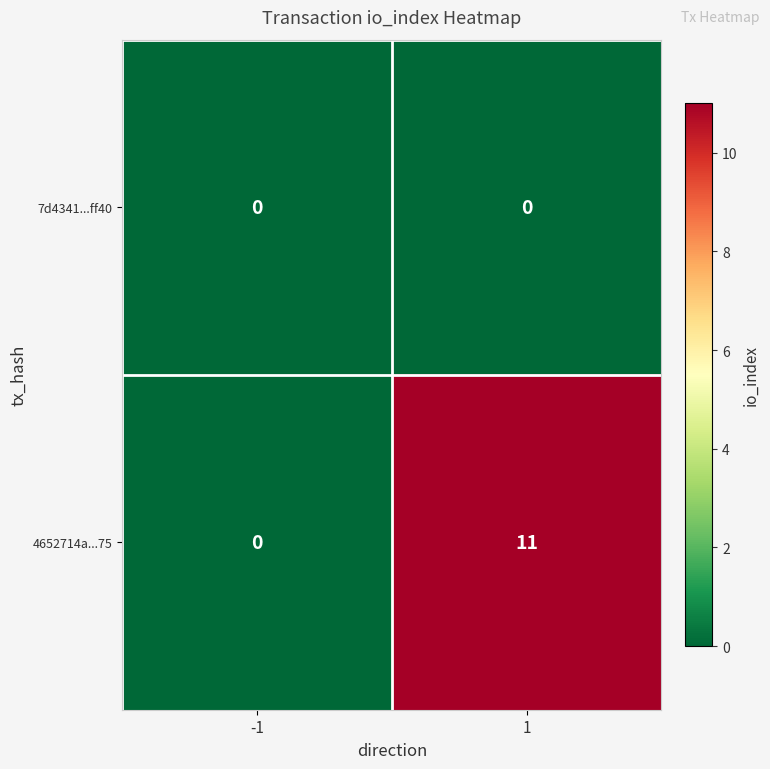

At which category is the sum across all series the highest?

1